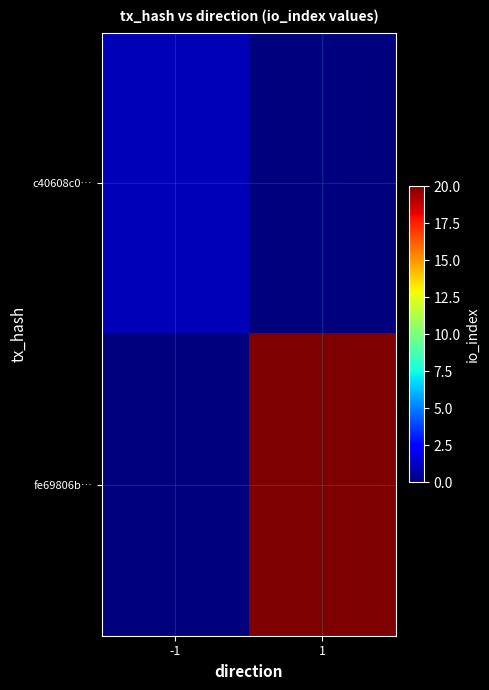

Which series has the largest total across all categories?

fe69806b…